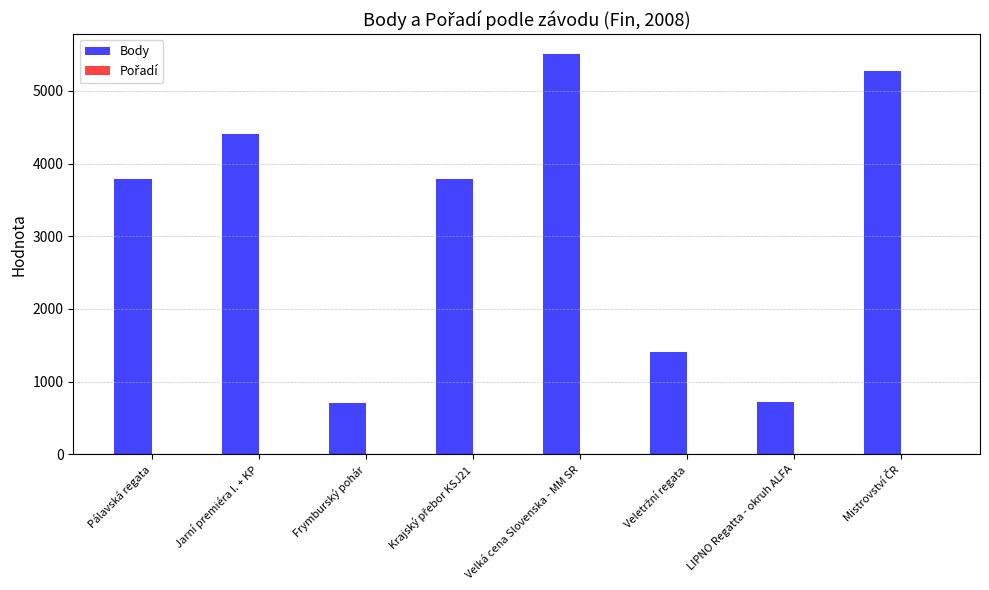

True or false: Body has a value of 724 at LIPNO Regatta - okruh ALFA.

True